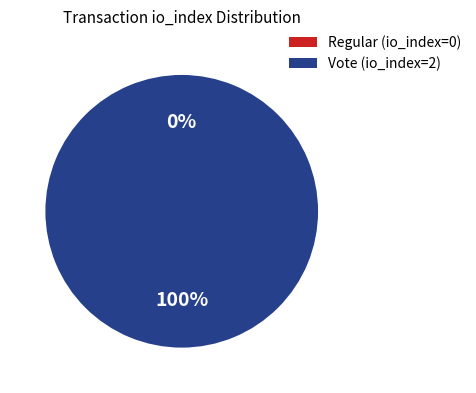

To the nearest percent, what is the difference between the tx_type: Regular (index 0) and tx_type: Vote (index 2) slice percentages?

100%